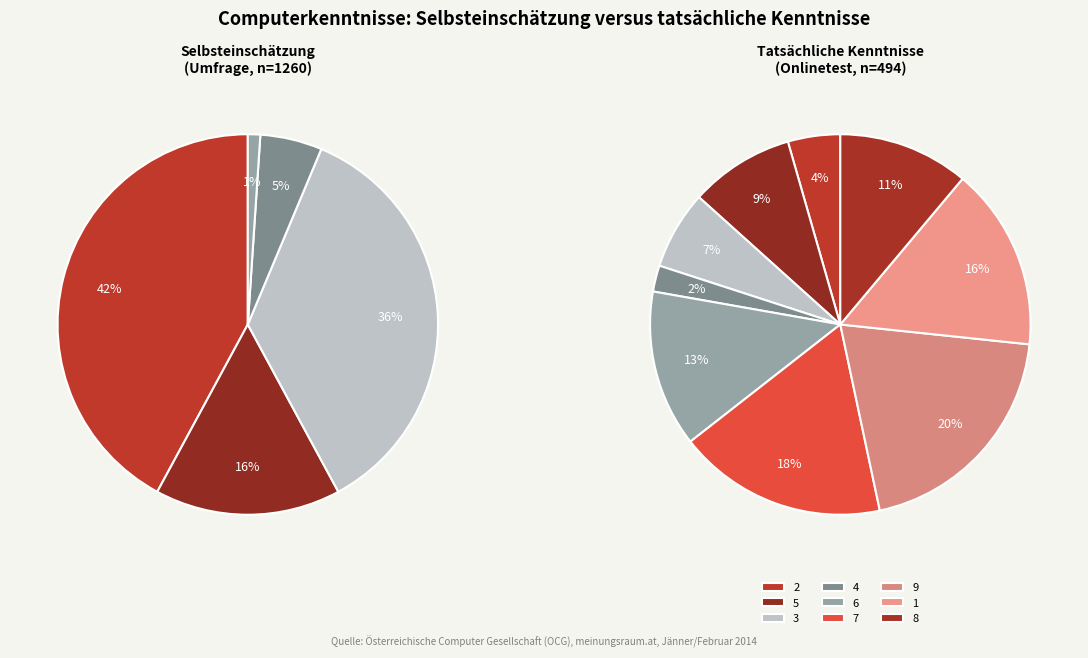

Is there a majority slice in this chart?

No